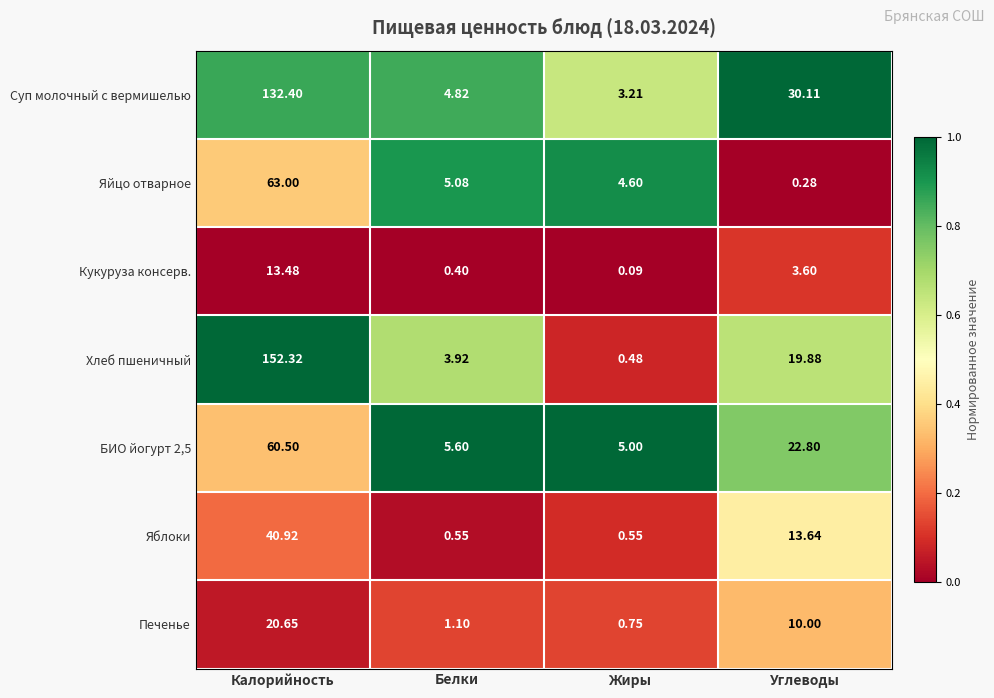

Which series has the largest range (max minus min)?

Хлеб пшеничный